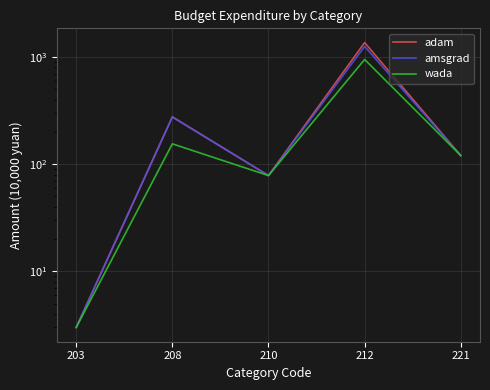

Reading right to left, extract all data points from this chart.

adam: 120.2	1359.6	78.2	275.7	3.0
amsgrad: 120.2	1252.6	78.2	275.7	3.0
wada: 120.2	946.2	78.2	154.6	3.0